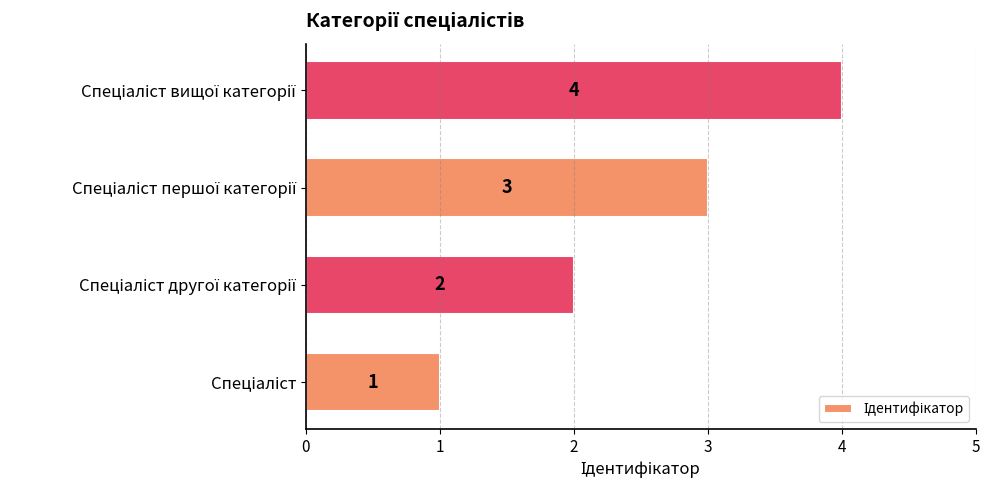

Count the values in the range 2 to 4.

3